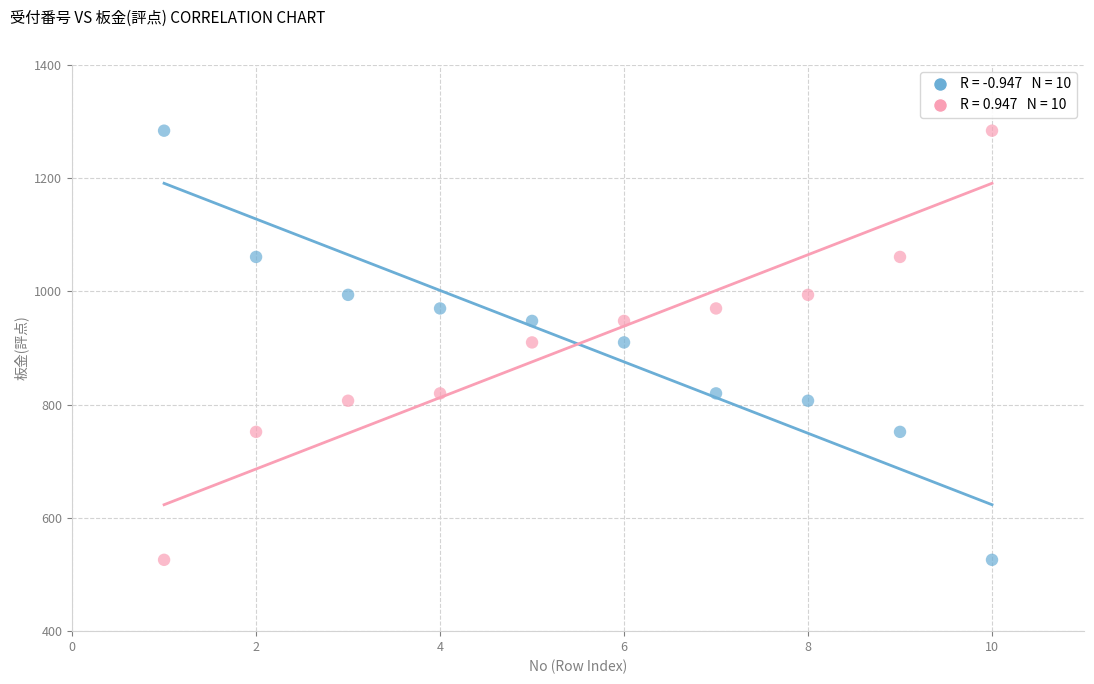

Across all data points, what is the range of X values (max minus min)?

9